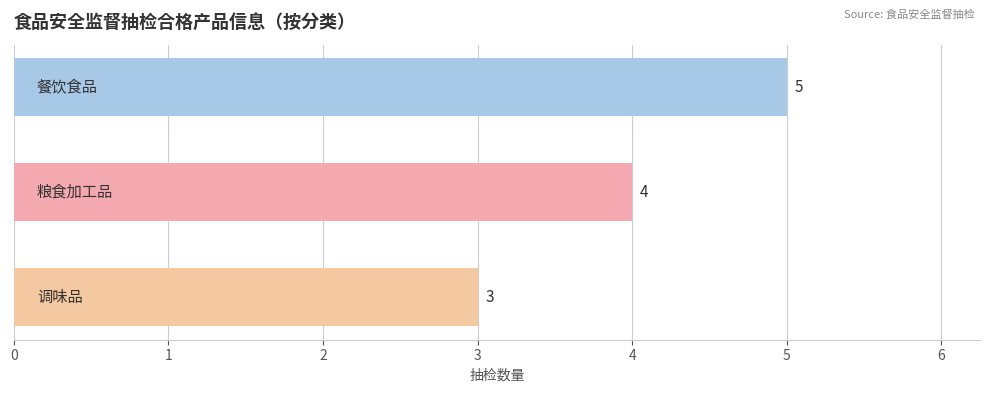

What is the value of the 3rd bar from the top?

3